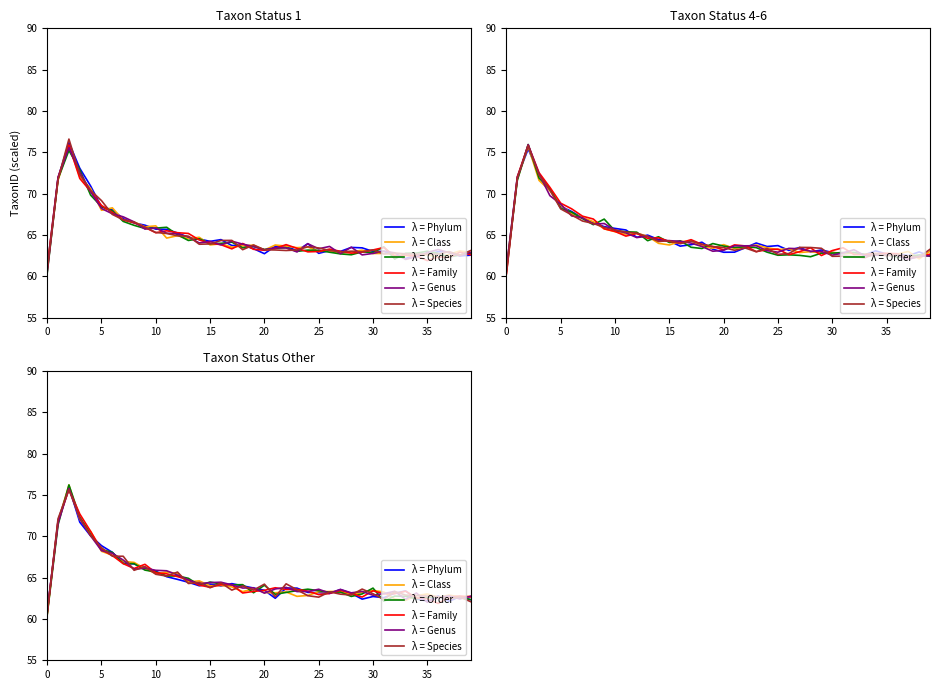

Which series changed the most between 15 and 17?

λ = Species